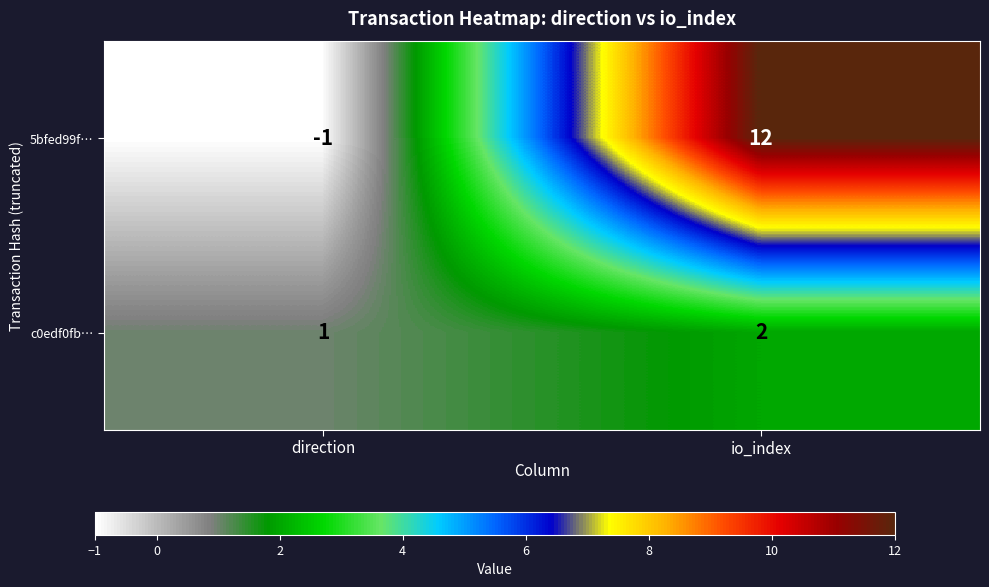

Rank the series at direction from lowest to highest value.

5bfed99f…, c0edf0fb…